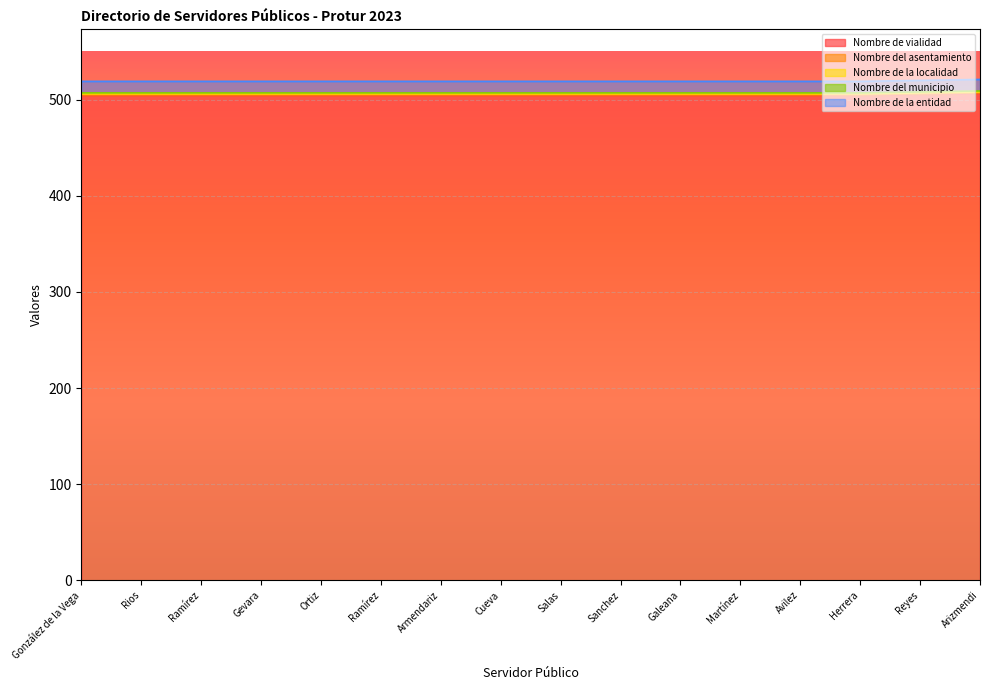

List the series in order of their peak value, highest first.

Nombre de vialidad, Nombre de la entidad, Nombre del asentamiento, Nombre de la localidad, Nombre del municipio